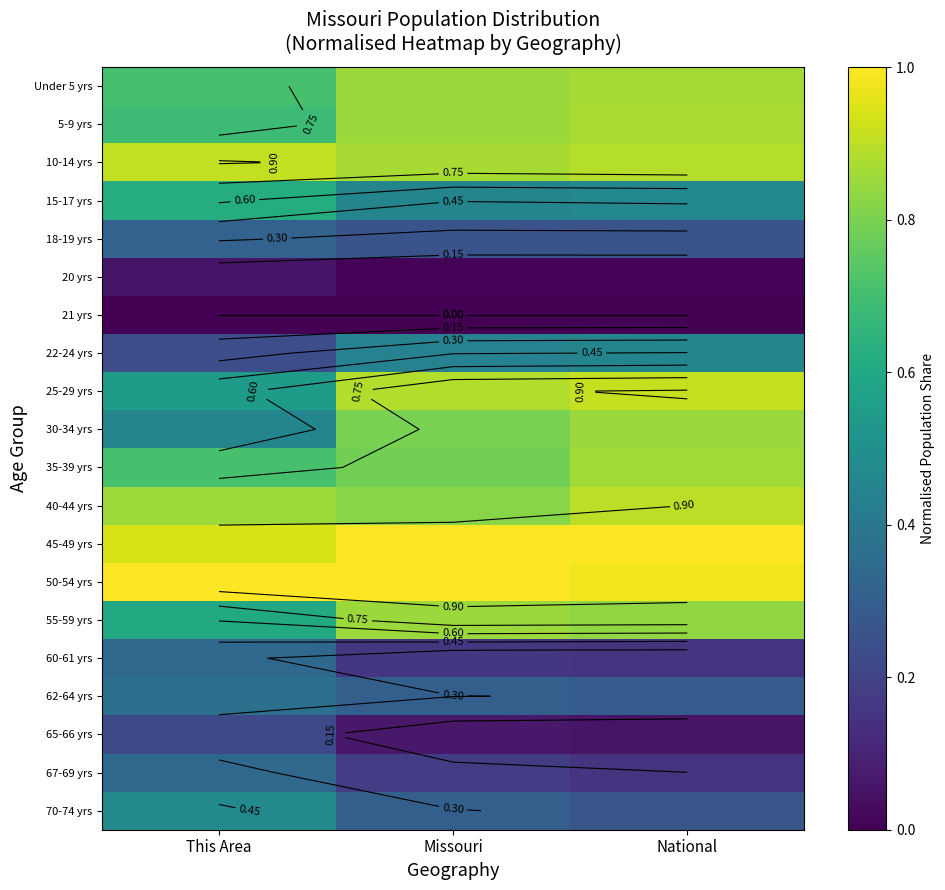

At which label does 10-14 yrs reach its minimum?

Missouri